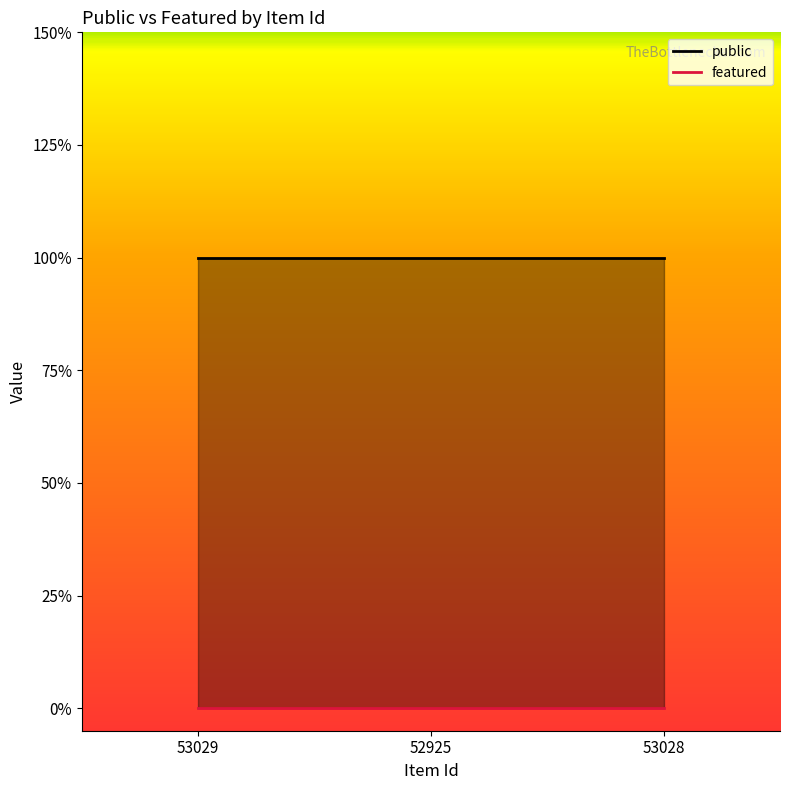

Which series has the widest spread of values?

public